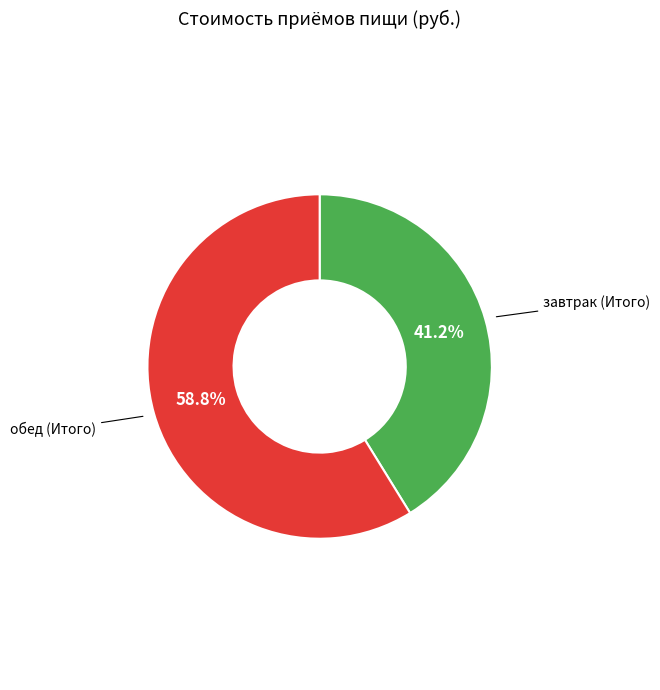

Count the number of slices in the pie.

2